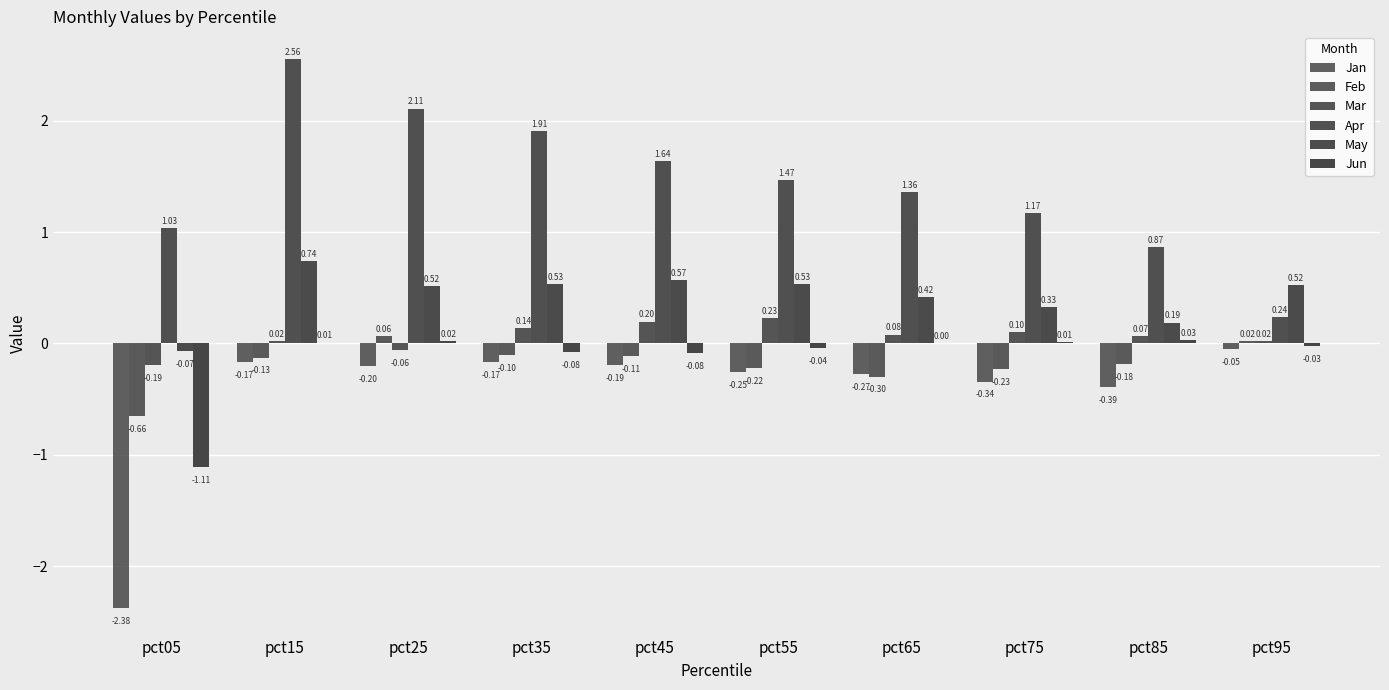

How many groups of bars are there?

10